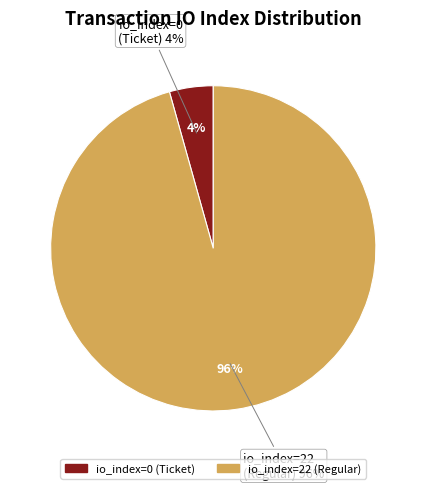

How many segments does this pie chart have?

2